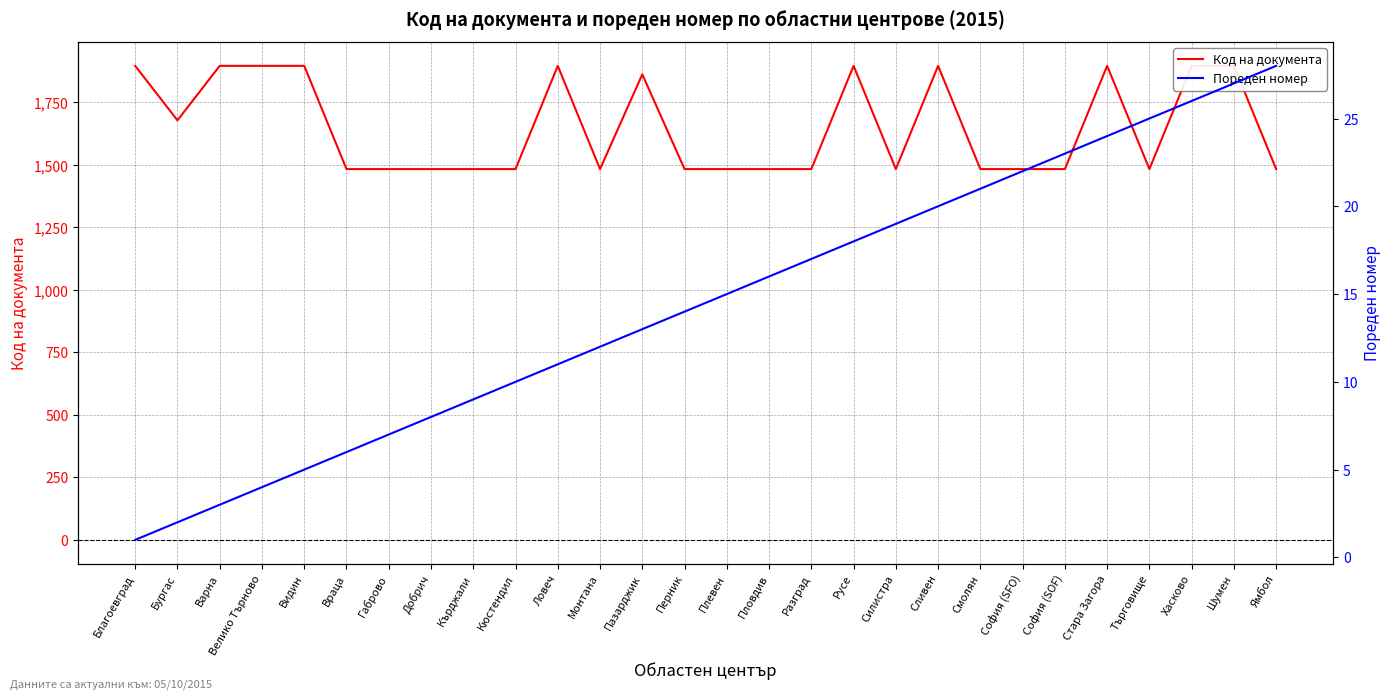

Which series changed the most between Пазарджик and Шумен?

Код на документа